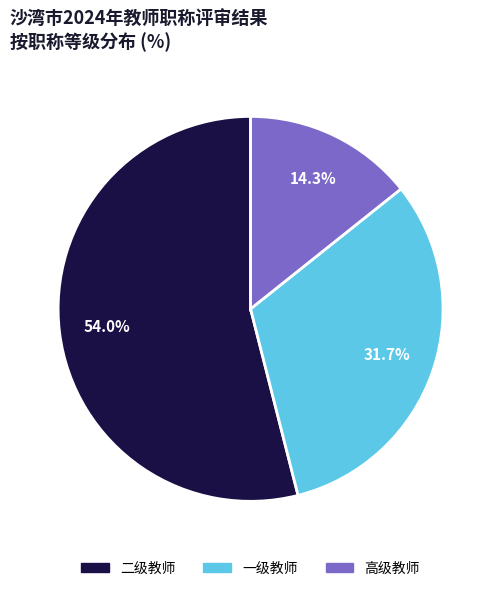

How many slices are in this pie chart?

3